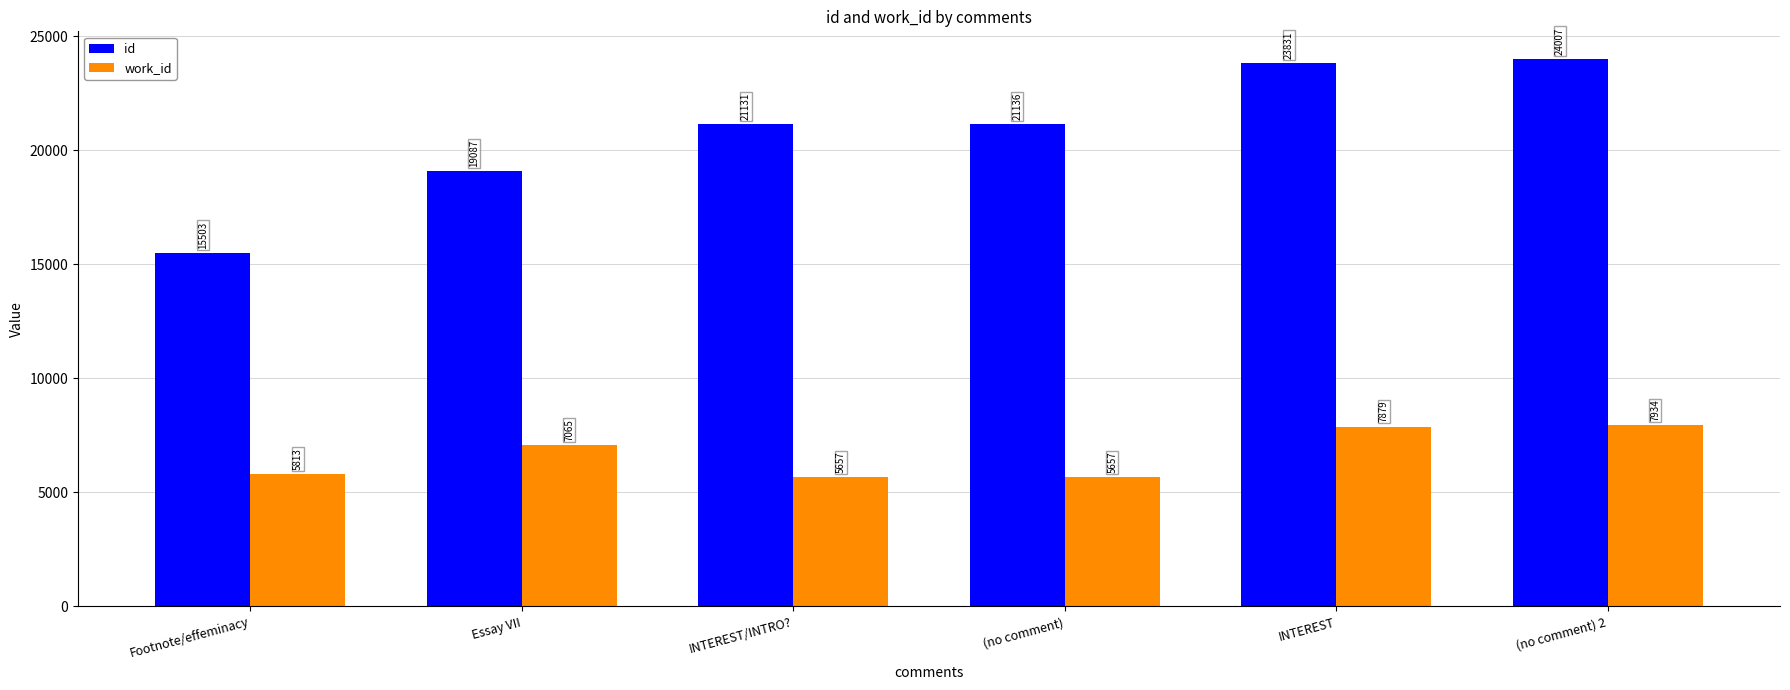

At (no comment) 2, list the series in order from smallest to largest.

work_id, id